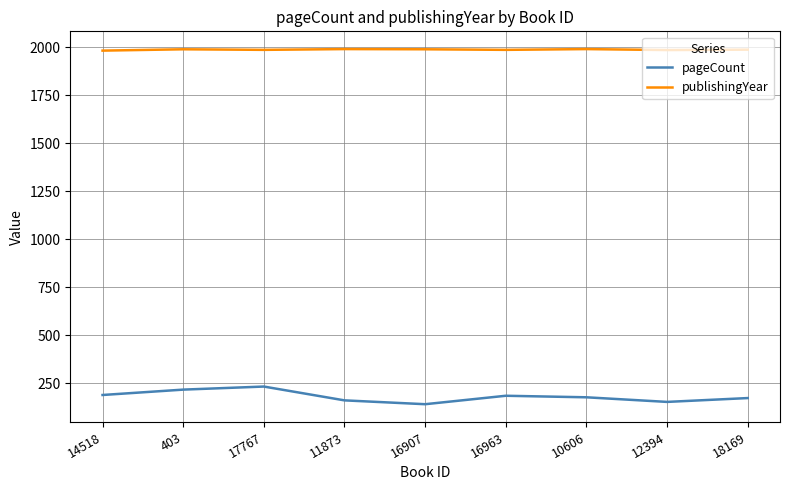

What is the minimum value shown in the chart?

140